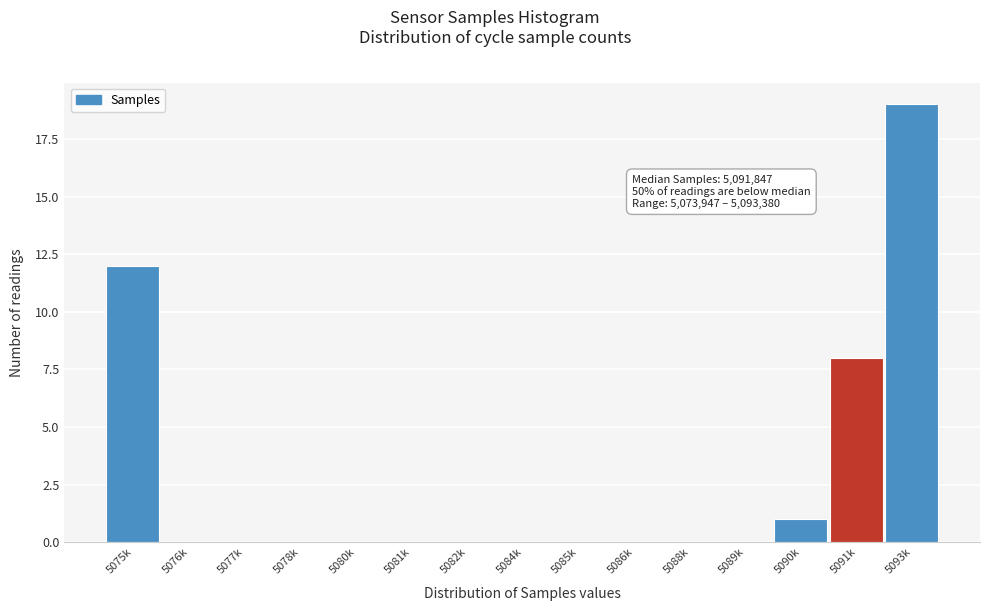

Reading left to right, what are all the values shown in this chart?

5075k=12	5076k=0	5077k=0	5078k=0	5080k=0	5081k=0	5082k=0	5084k=0	5085k=0	5086k=0	5088k=0	5089k=0	5090k=1	5091k=8	5093k=19